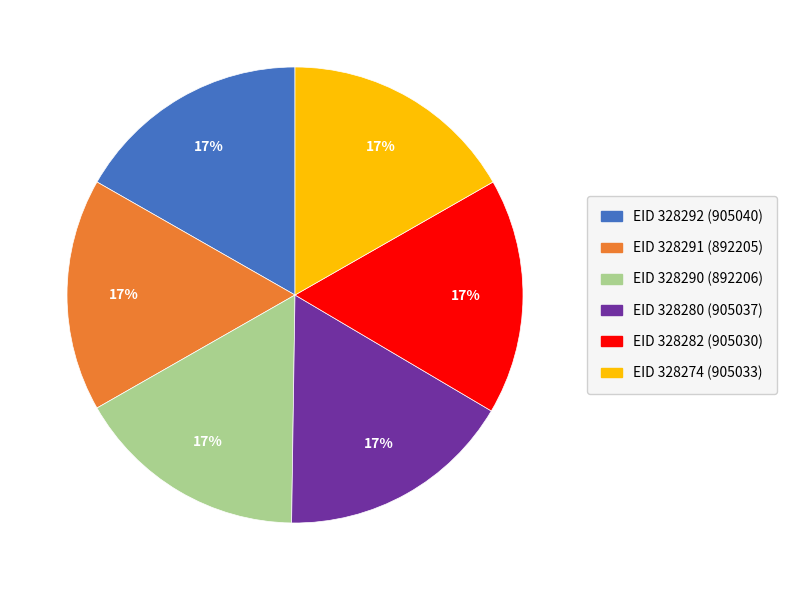

Is there any slice that represents more than half of the pie?

No